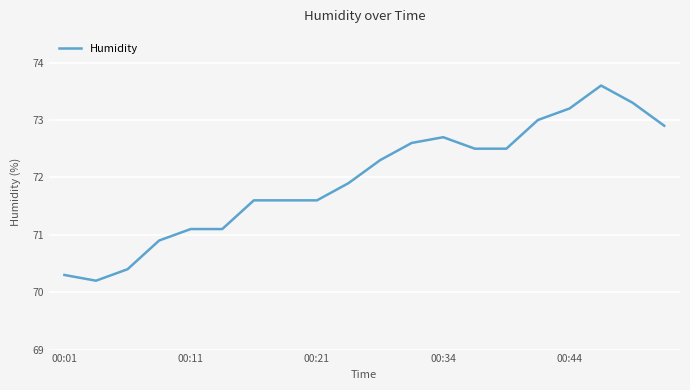

What is the smallest value displayed?

70.2